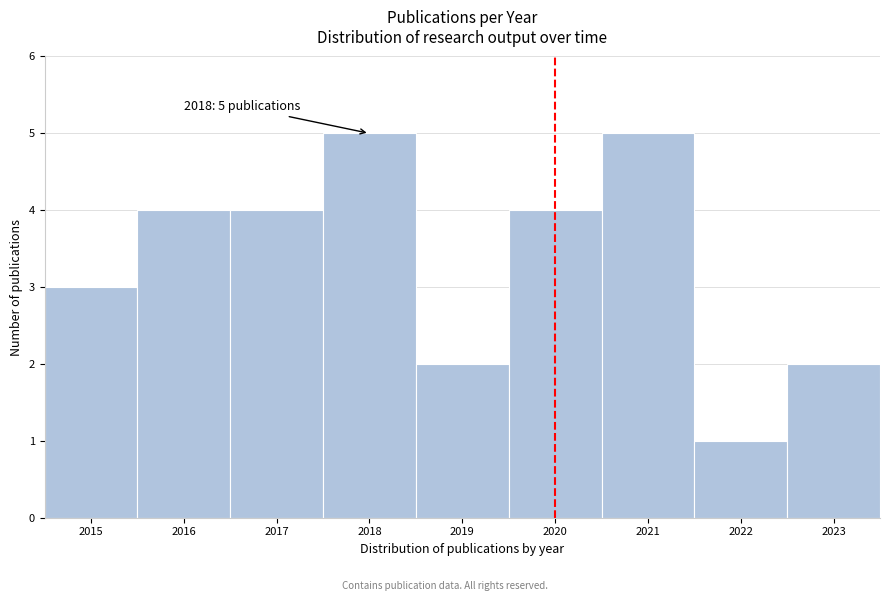

Reading left to right, list all the values displayed in this chart.

3	4	4	5	2	4	5	1	2